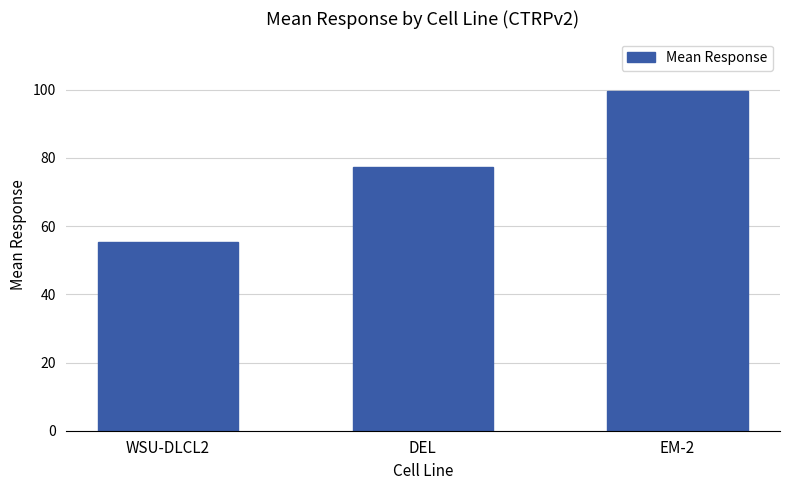

What is the ratio of the value at EM-2 to the value at WSU-DLCL2?

1.8